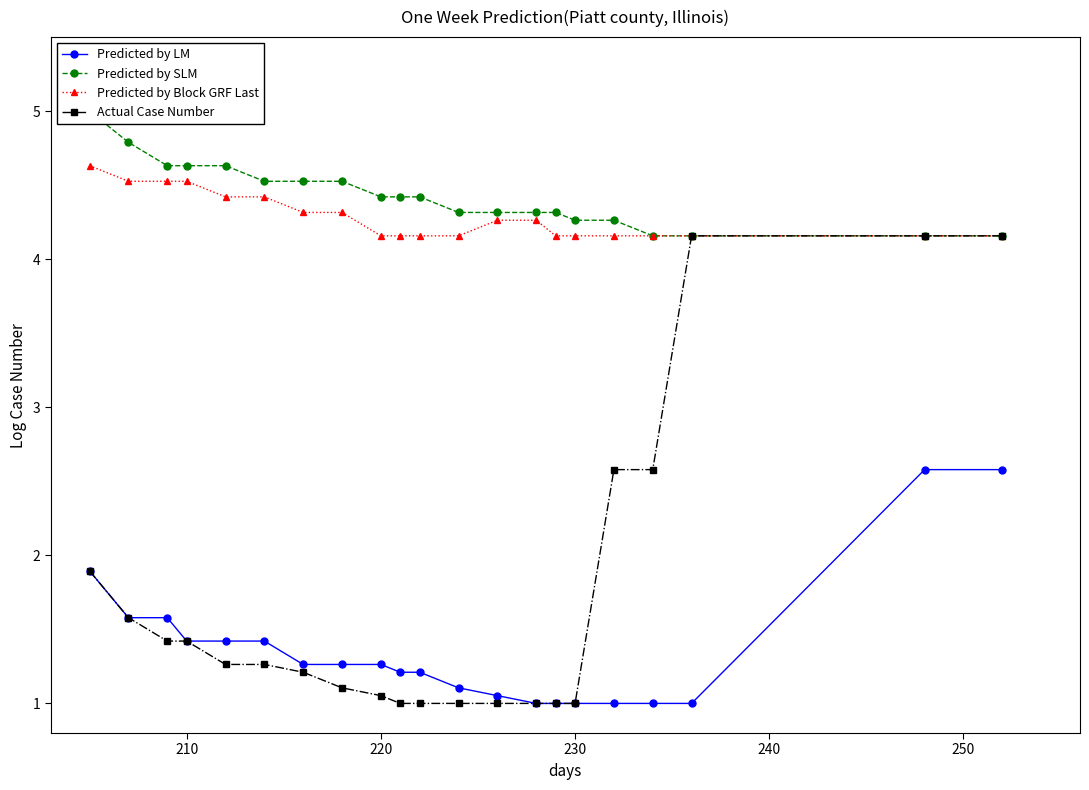

What is the lowest value of the Predicted by Block GRF Last series?

4.2